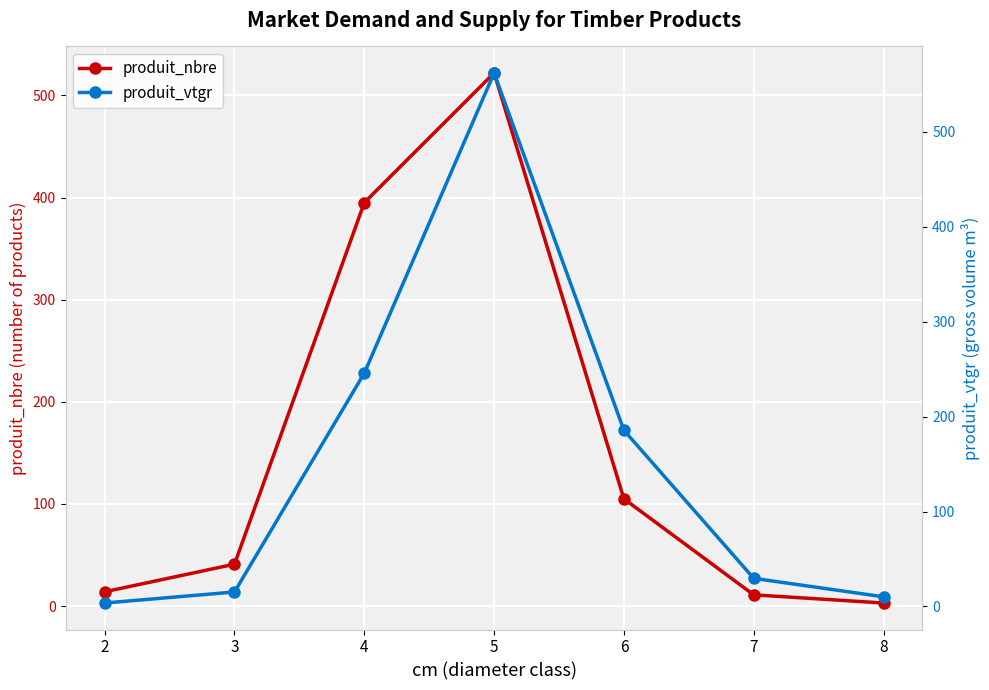

What is the greatest value displayed?

561.8